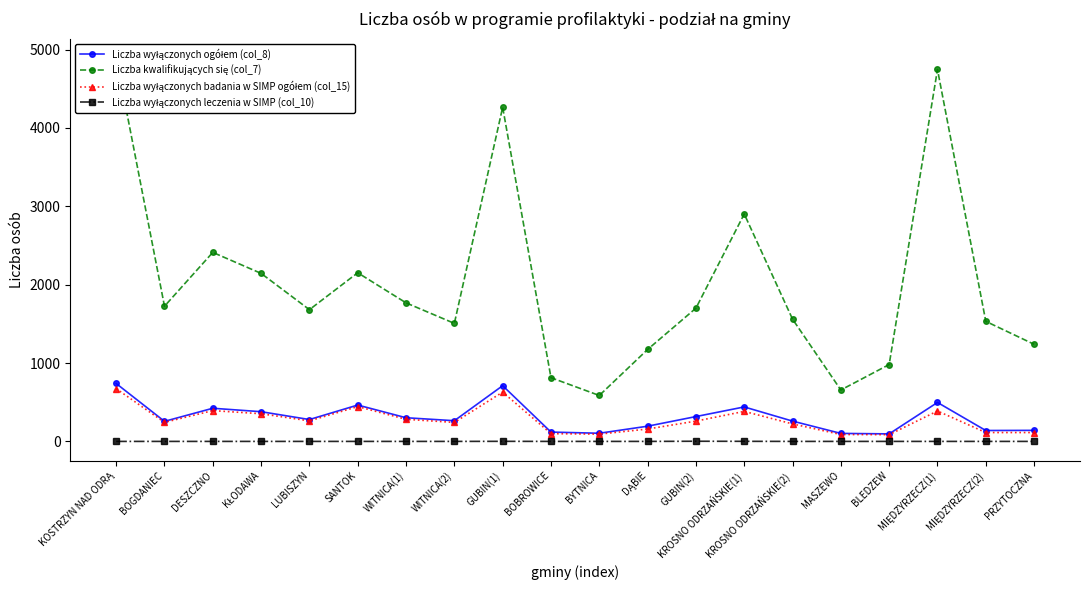

What is the label of the 7th point from the left?

WITNICA(1)